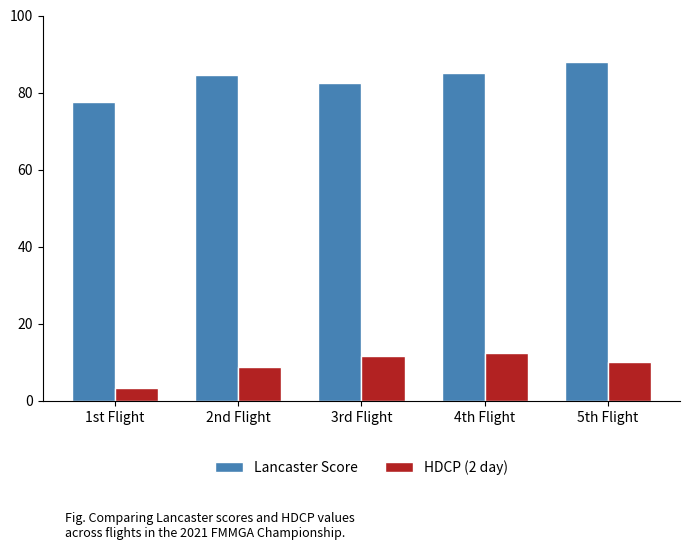

Rank the series by their maximum value, from lowest to highest.

HDCP (2 day), Lancaster Score